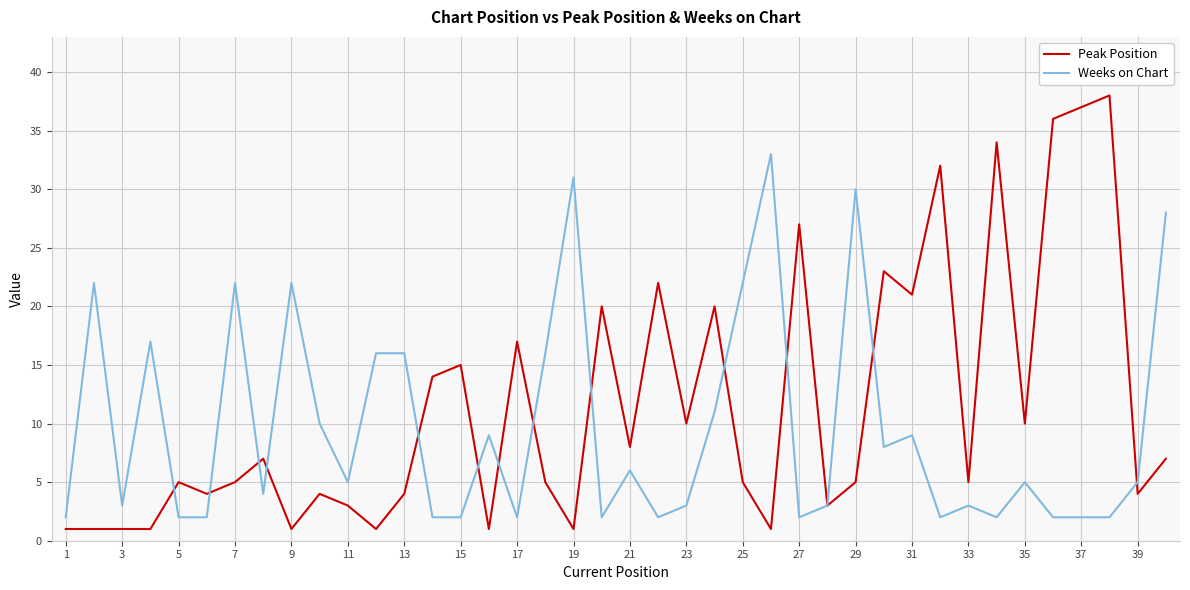

Which series has the widest spread of values?

Peak Position